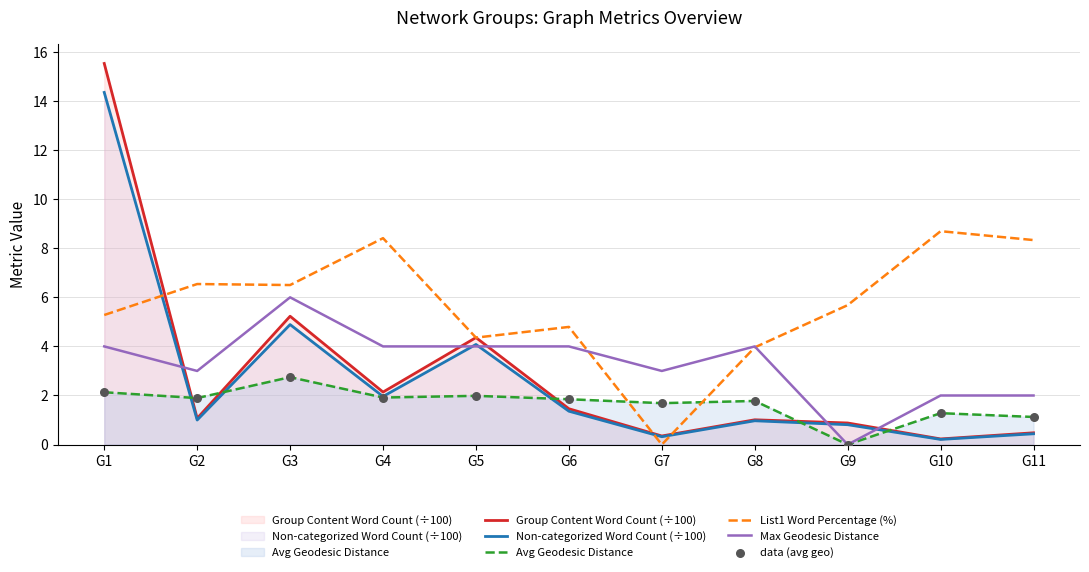

At how many categories does at least one series exceed 3?

10